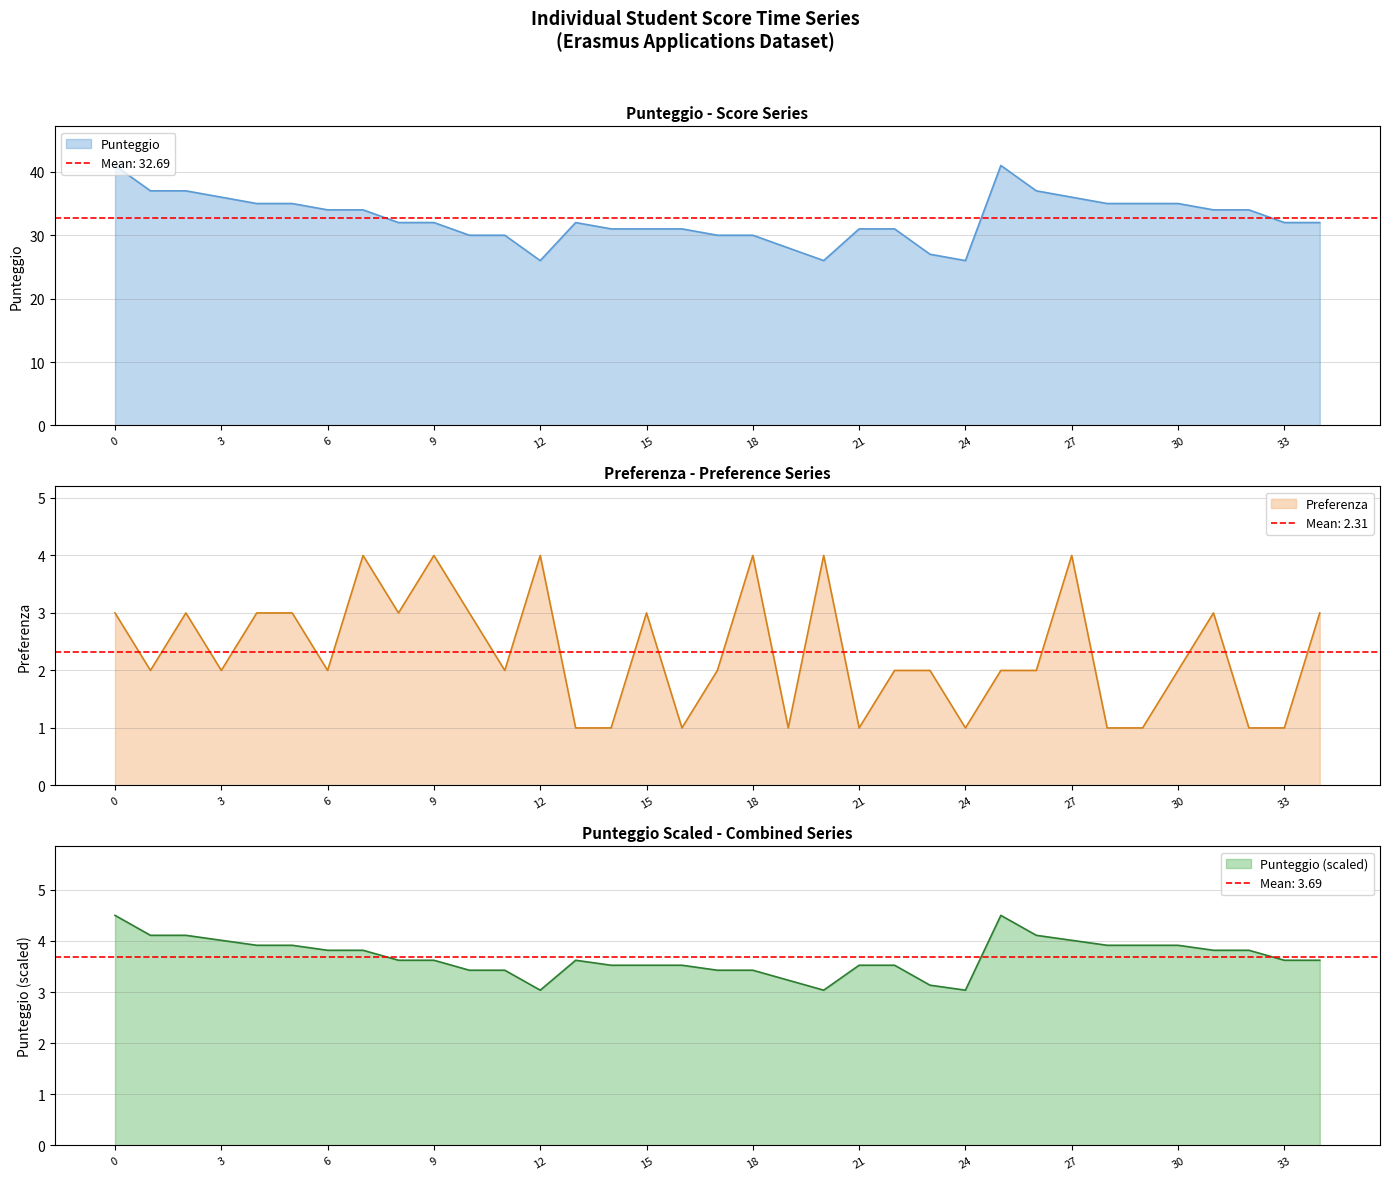

The Punteggio series shows 6 at 12. True or false?

False